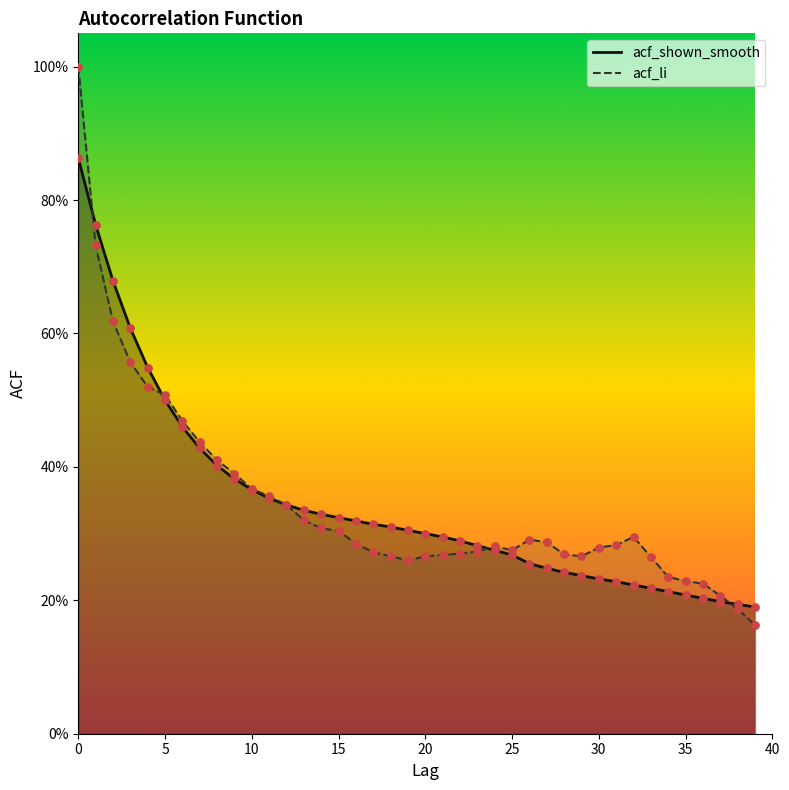

Which series has the largest Y range (max minus min)?

acf_li